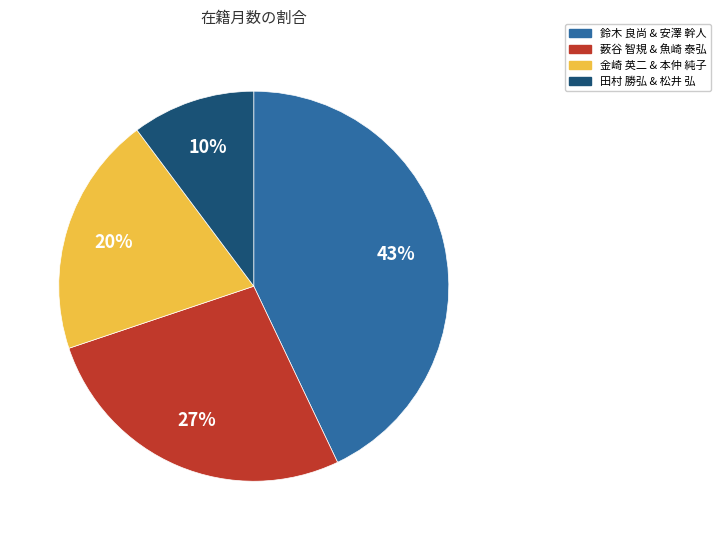

To the nearest percent, what is the difference between the largest and smallest slice percentages?

33%